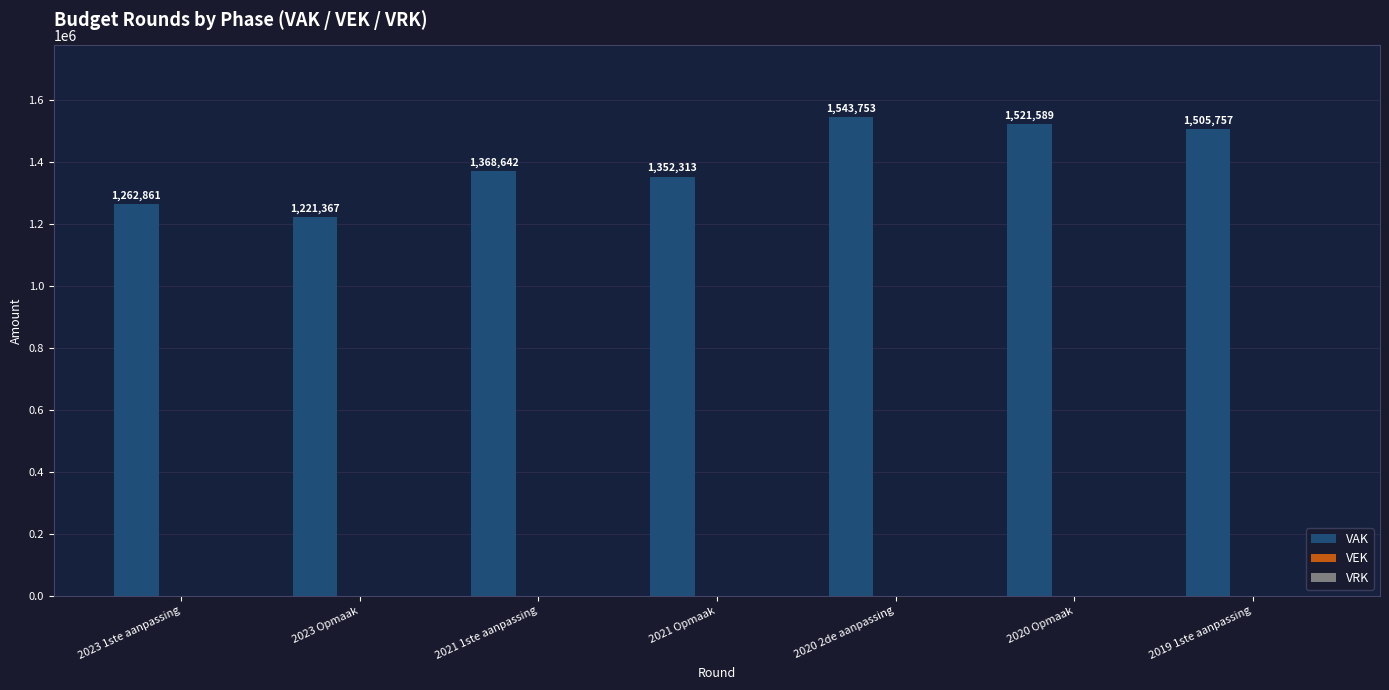

Does the chart contain any negative values?

No